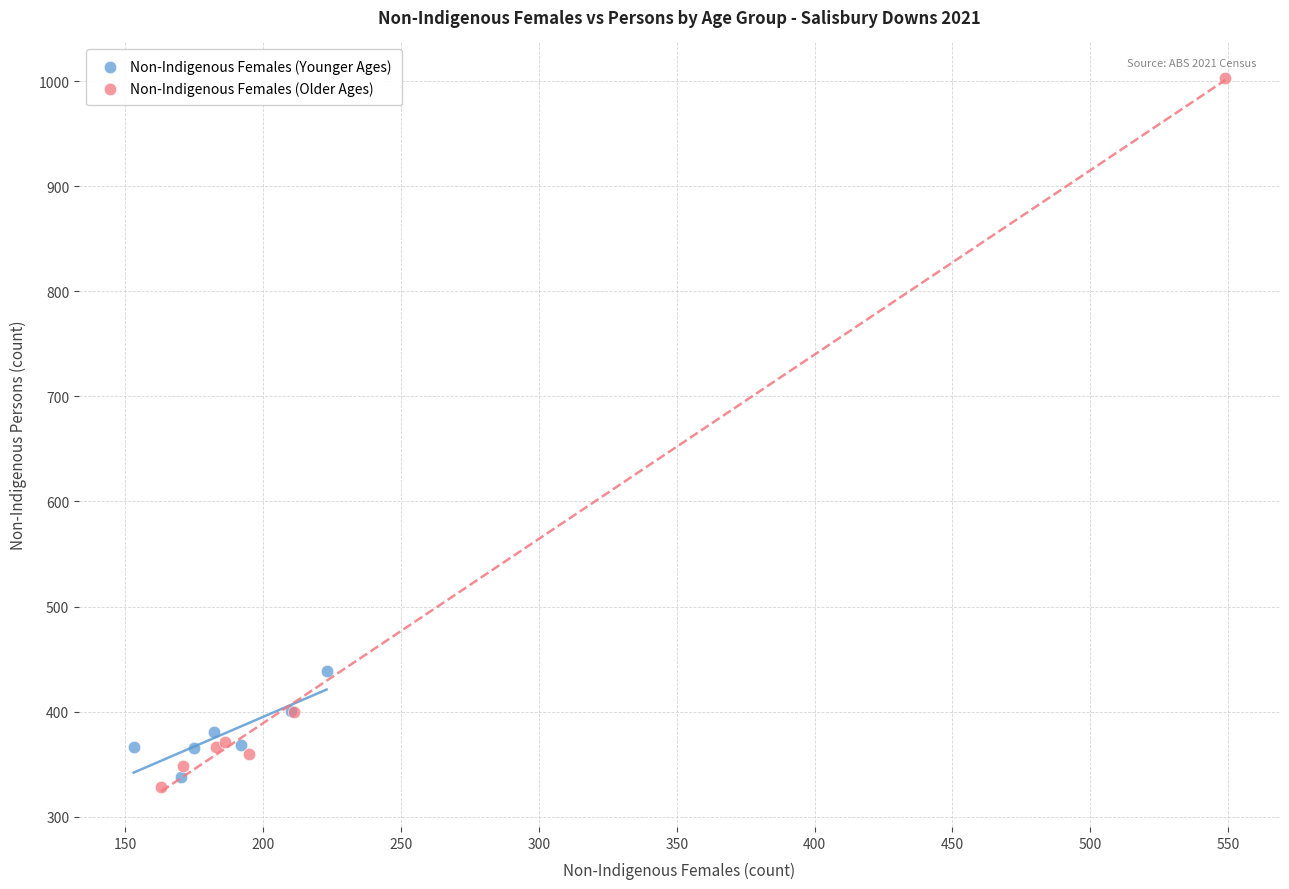

Which series has the largest Y range (max minus min)?

Non-Indigenous Females (Older Ages)